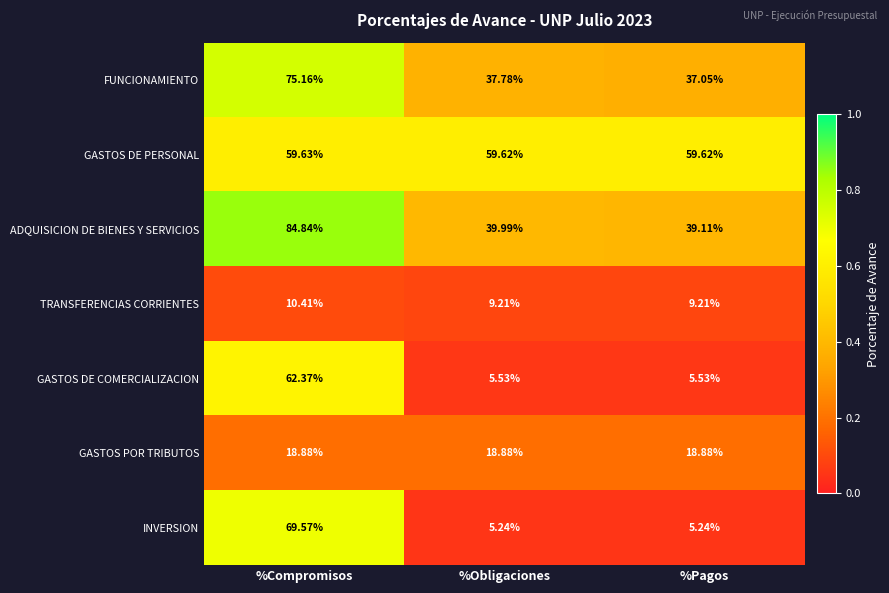

List the labels in order of FUNCIONAMIENTO value, largest first.

%Compromisos, %Obligaciones, %Pagos